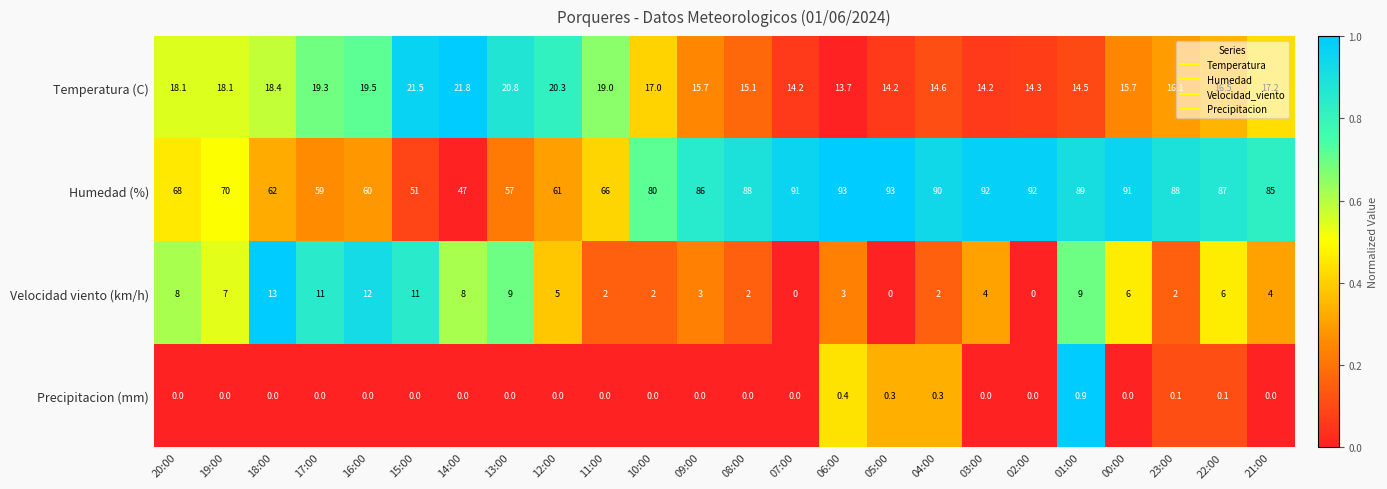

Which series changed the most between 15:00 and 21:00?

Humedad (%)